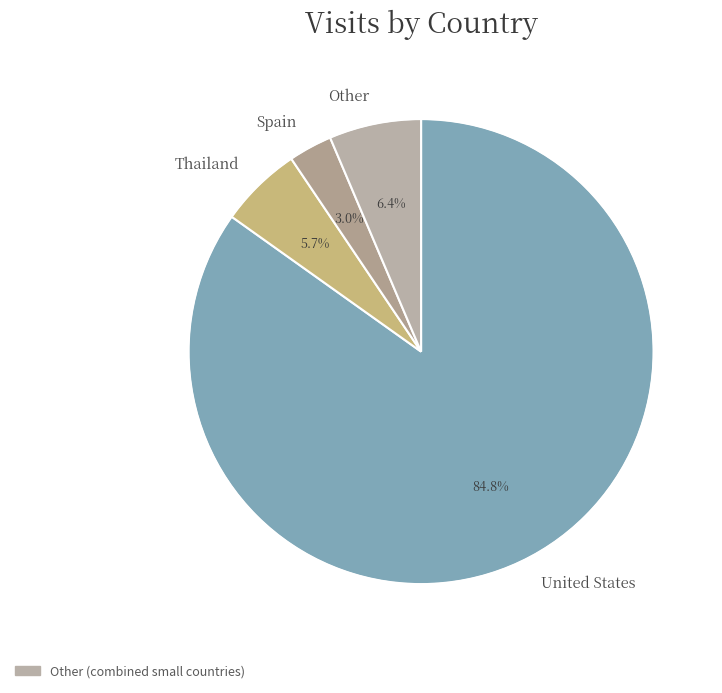

Count the number of slices in the pie.

4